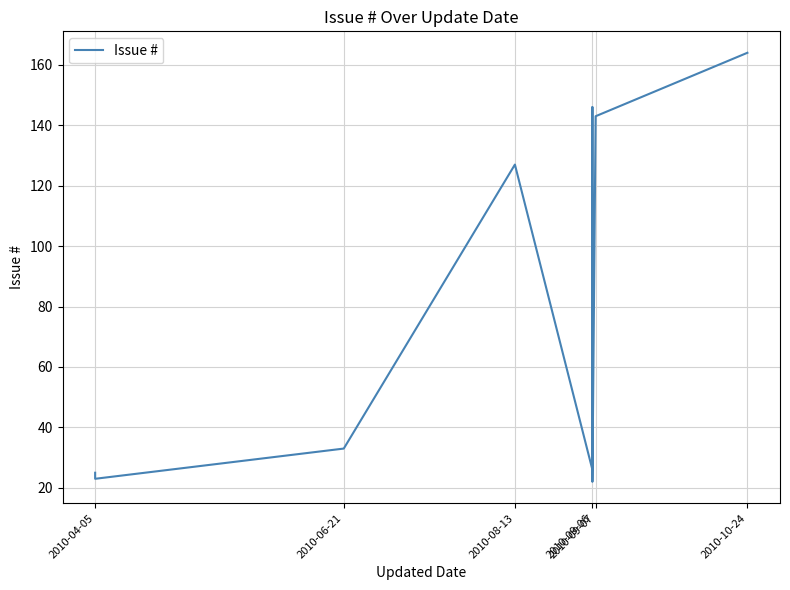

What position from the left is 2010-10-24?

6